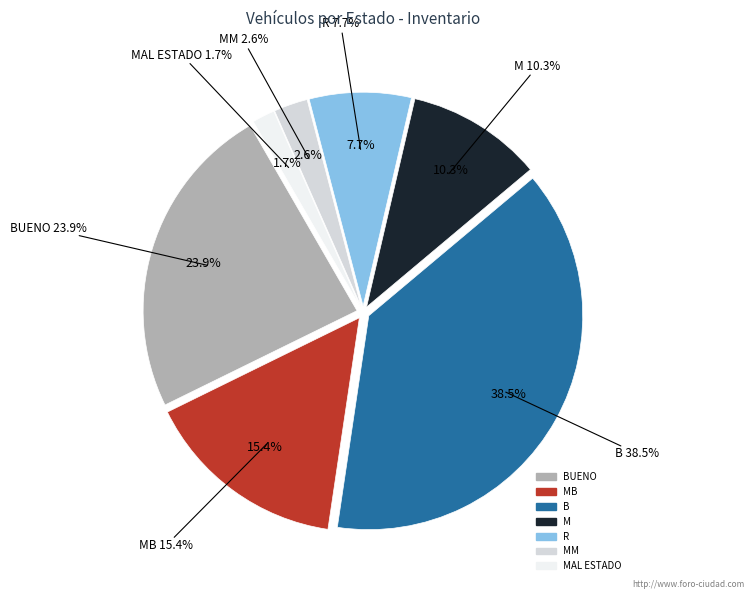

To the nearest percent, what is the combined percentage of BUENO and MAL ESTADO?

26%